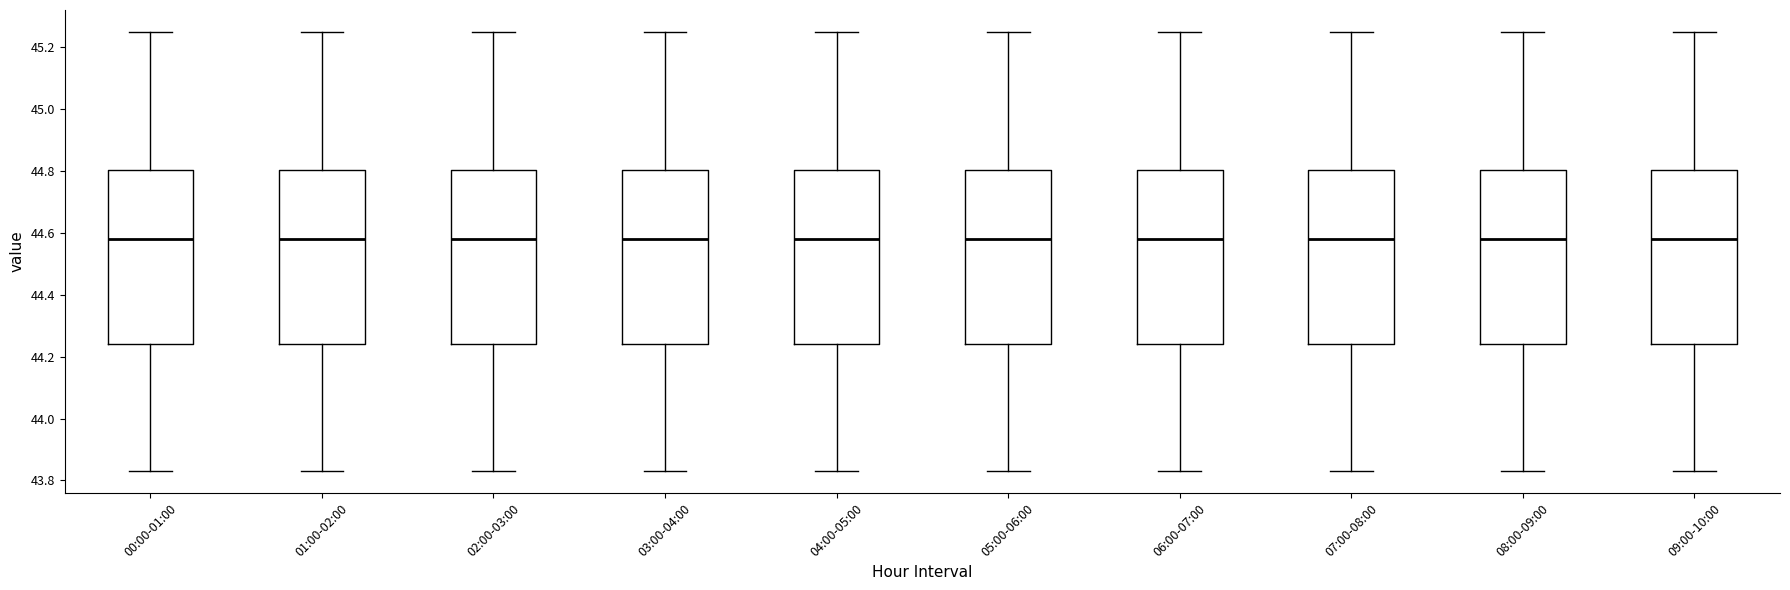

Reading left to right, read every box against the y-axis: the position of its median line, the range the box covers, and the ends of its whiskers. The values are not printed on the chart, so give them approximately, as read against the axis.

00:00-01:00: median 44.58, box 44.24 to 44.80, whiskers 43.84 to 45.26
01:00-02:00: median 44.58, box 44.24 to 44.80, whiskers 43.84 to 45.26
02:00-03:00: median 44.58, box 44.24 to 44.80, whiskers 43.84 to 45.26
03:00-04:00: median 44.58, box 44.24 to 44.80, whiskers 43.84 to 45.26
04:00-05:00: median 44.58, box 44.24 to 44.80, whiskers 43.84 to 45.26
05:00-06:00: median 44.58, box 44.24 to 44.80, whiskers 43.84 to 45.26
06:00-07:00: median 44.58, box 44.24 to 44.80, whiskers 43.84 to 45.26
07:00-08:00: median 44.58, box 44.24 to 44.80, whiskers 43.84 to 45.26
08:00-09:00: median 44.58, box 44.24 to 44.80, whiskers 43.84 to 45.26
09:00-10:00: median 44.58, box 44.24 to 44.80, whiskers 43.84 to 45.26